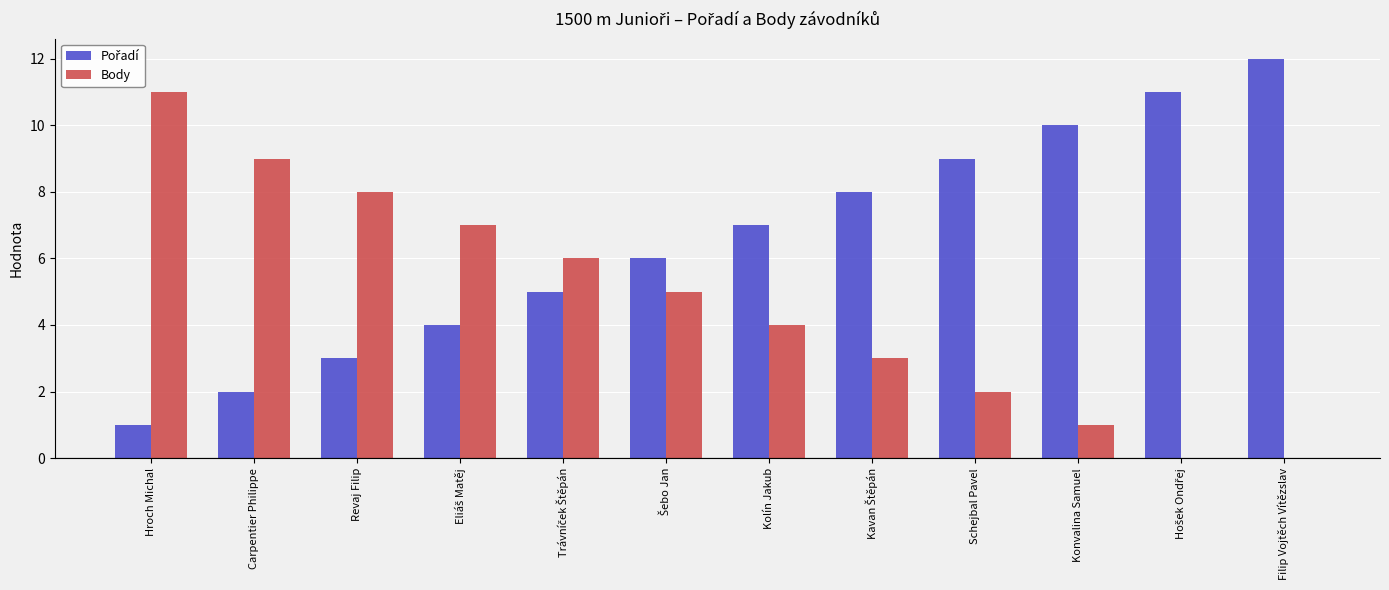

At which category does the chart reach its peak across all series?

Filip Vojtěch Vítězslav